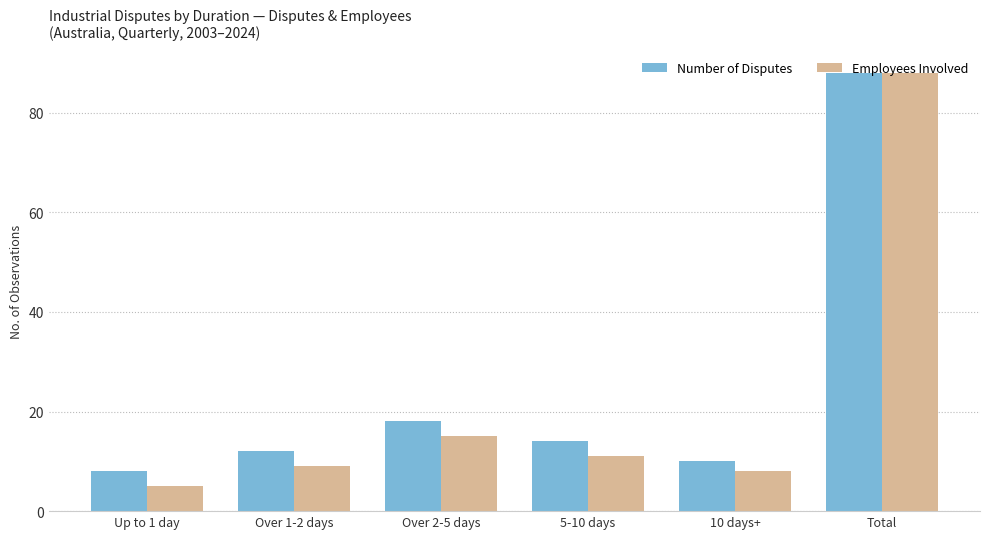

At which label does Employees Involved reach its minimum?

Up to 1 day